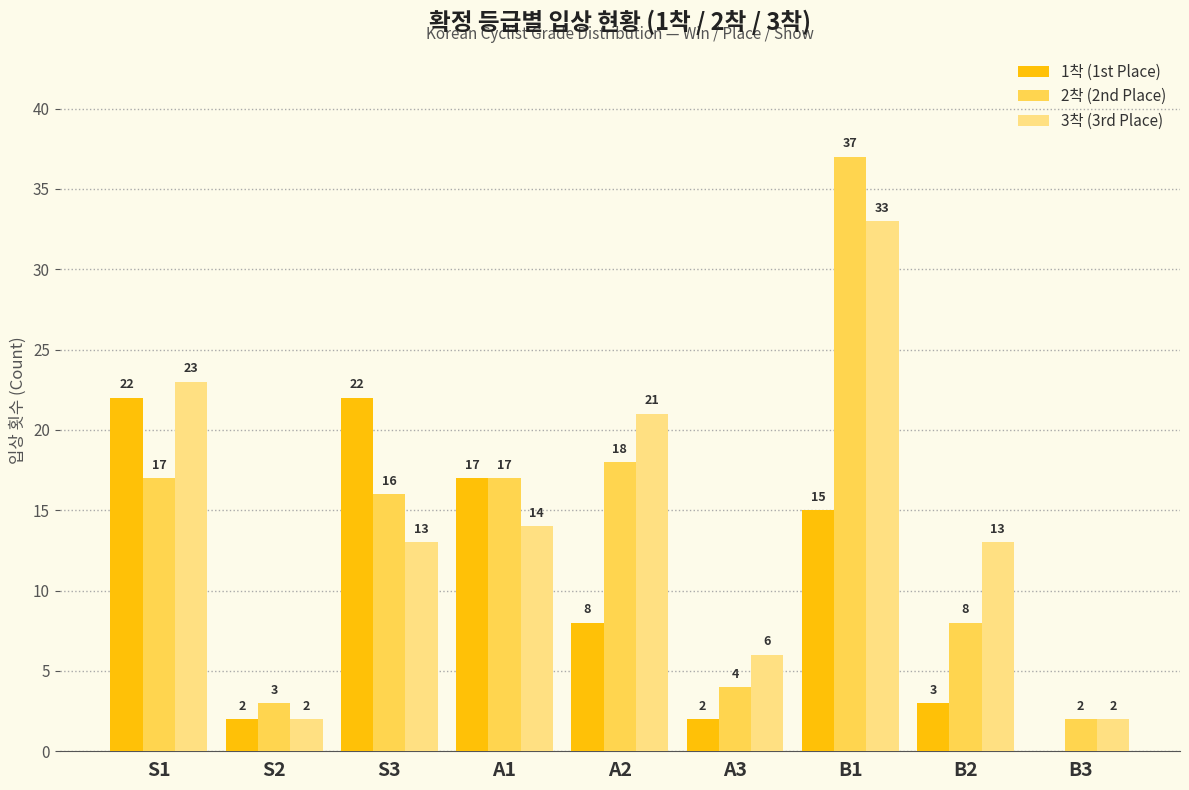

What is the average value of the 3착 (3rd Place) series?

14